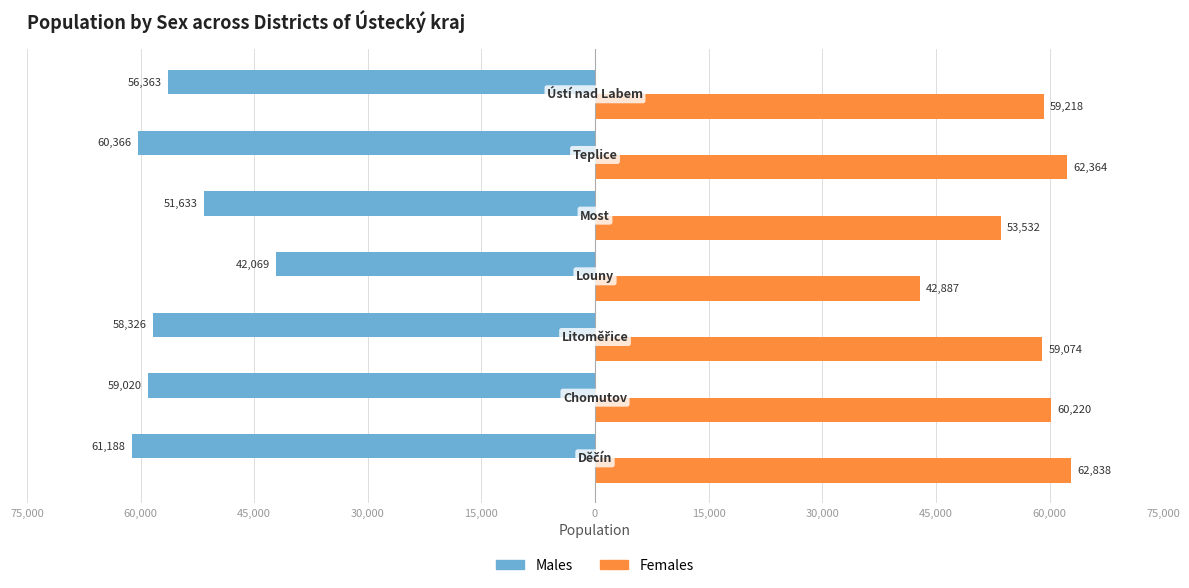

What are all the series names shown in the legend?

Males, Females